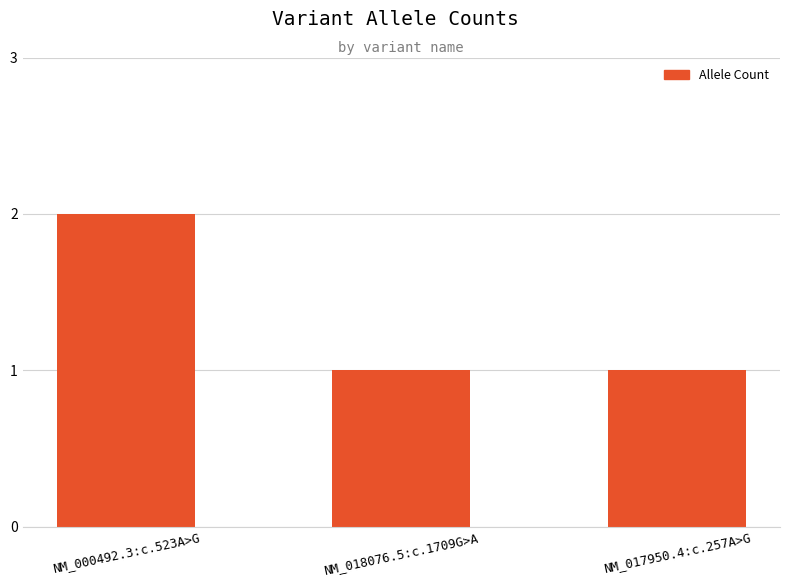

What is the ratio of the value at NM_018076.5:c.1709G>A to the value at NM_000492.3:c.523A>G?

0.5